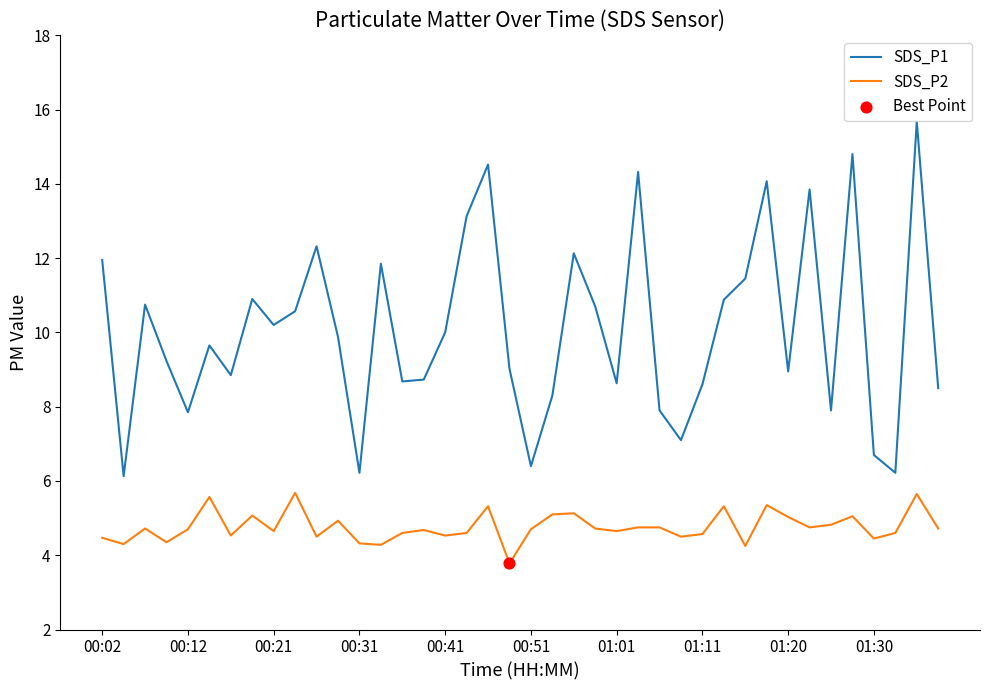

Which series has the largest total across all categories?

SDS_P1